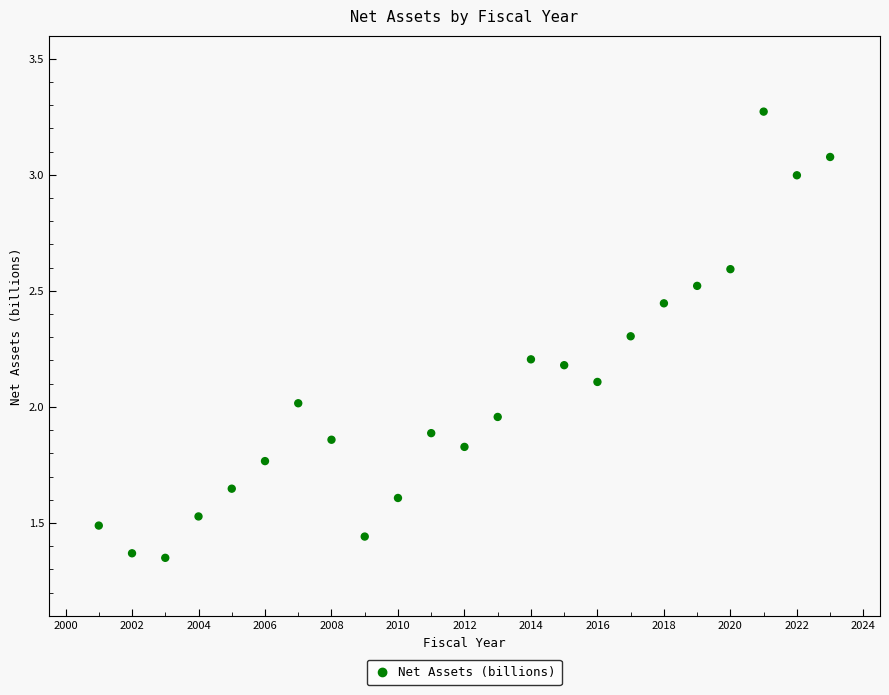

What is the range of X values (max minus min)?

22.0